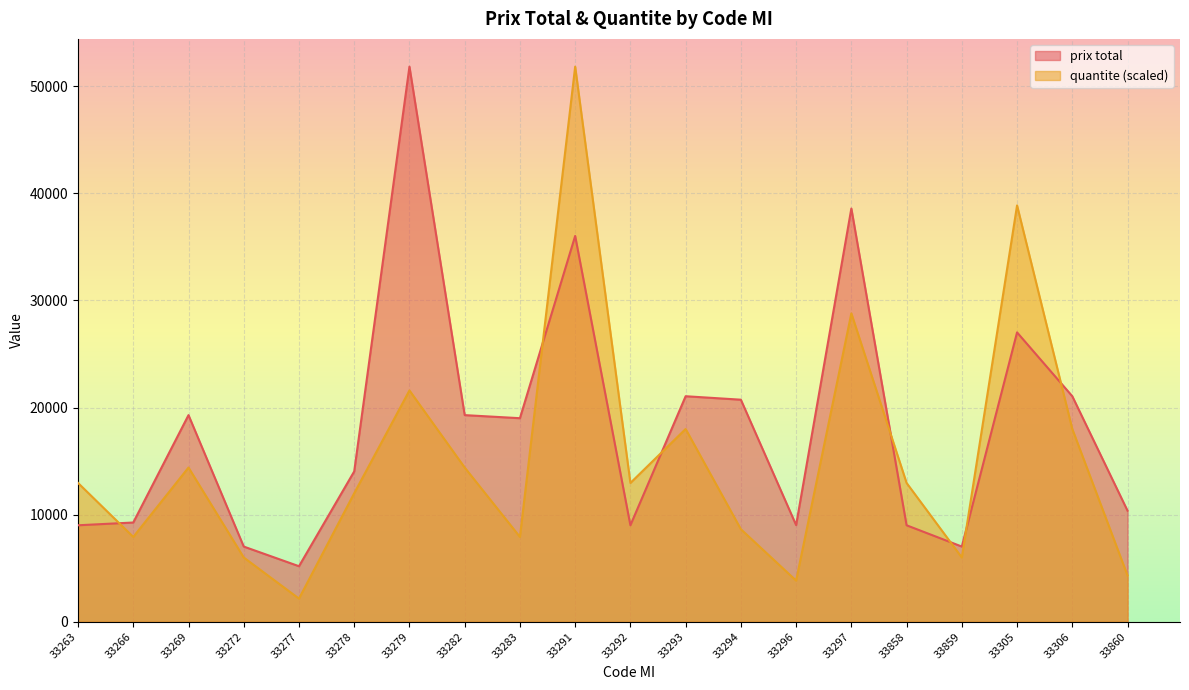

What is the total value across all series at 33282?

33696.0